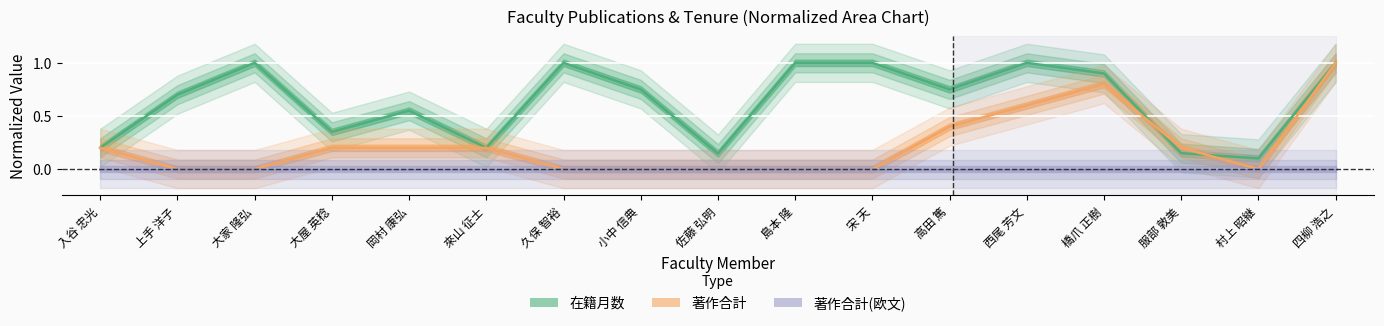

The 在籍月数 series shows 1.0 at 高田 篤. True or false?

False